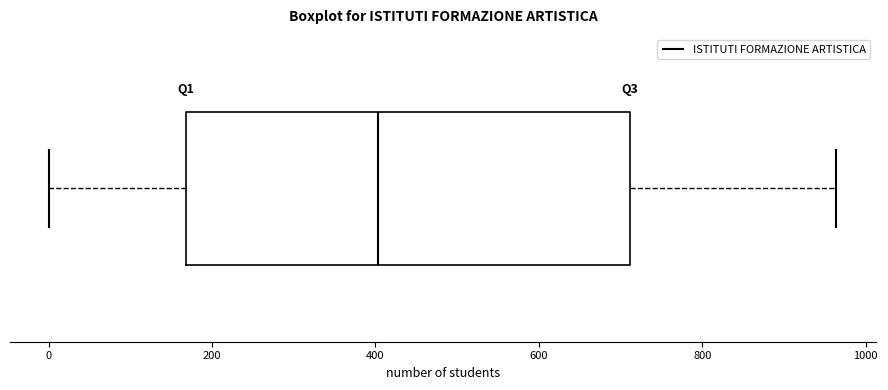

Read this box plot against the x-axis: the position of the median line, the range covered by the box, and the ends of both whiskers. The values are not printed on the chart, so give them approximately, as read against the axis.

median 400, box 160 to 720, whiskers 0 to 960